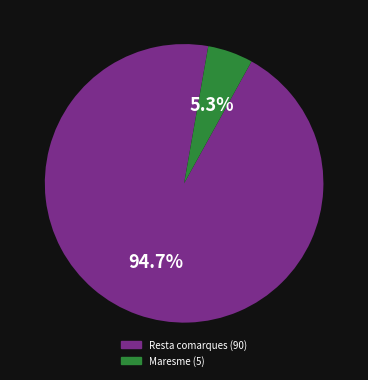

Does any single category account for the majority?

Yes